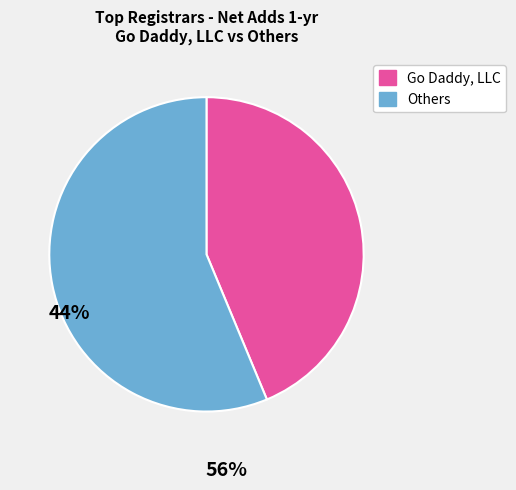

Is there a majority slice in this chart?

Yes